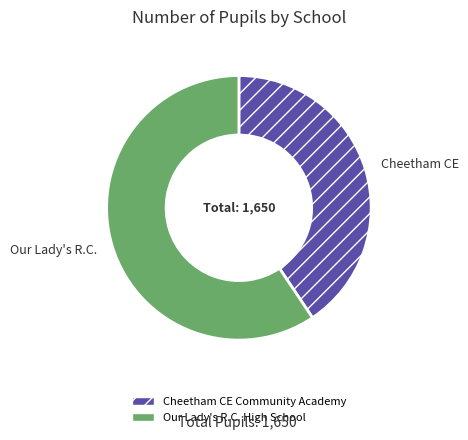

Which slice is the largest?

Our Lady's R.C. High School